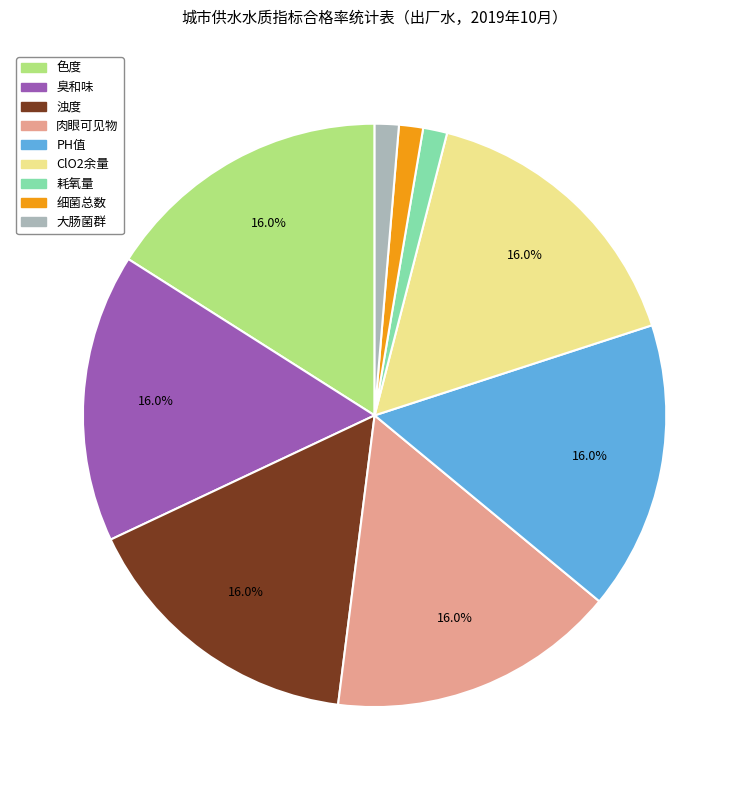

How many segments does this pie chart have?

9